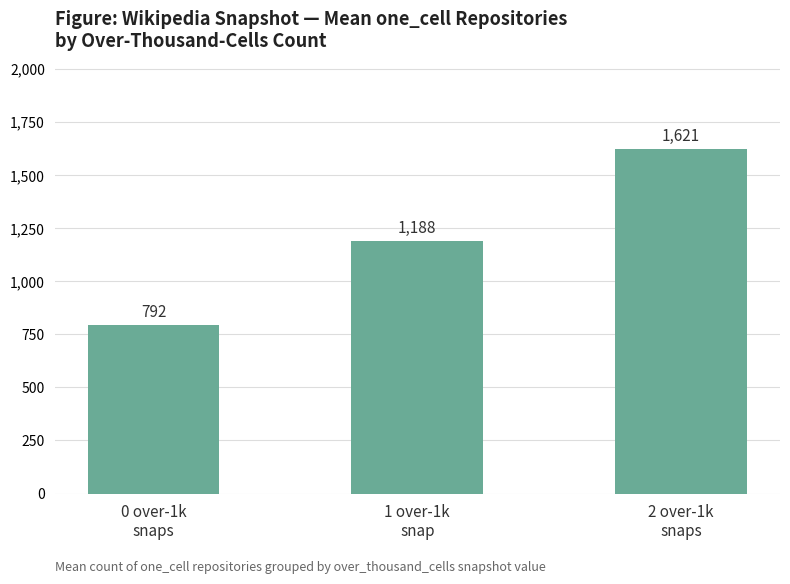

What is the label of the 2nd bar from the left?

1 over-1k
snap